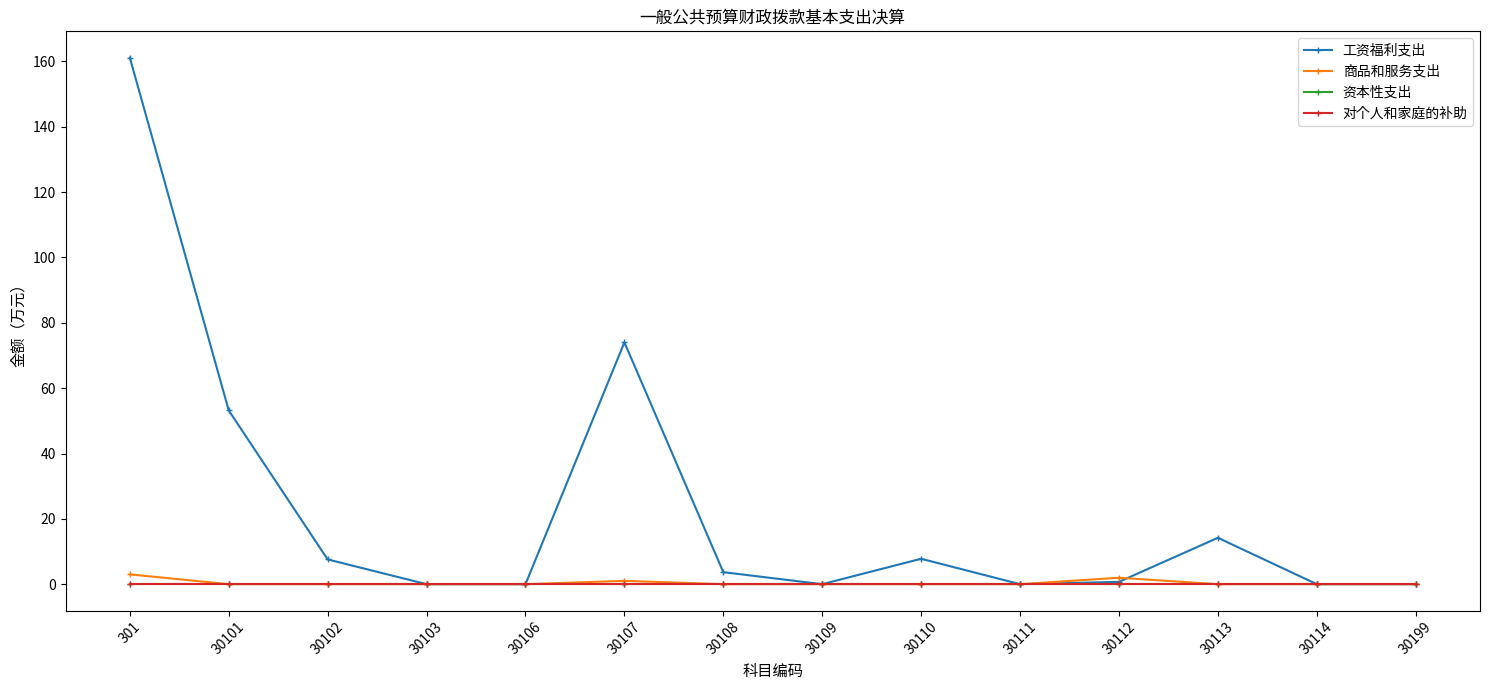

Which series has the largest total across all categories?

工资福利支出